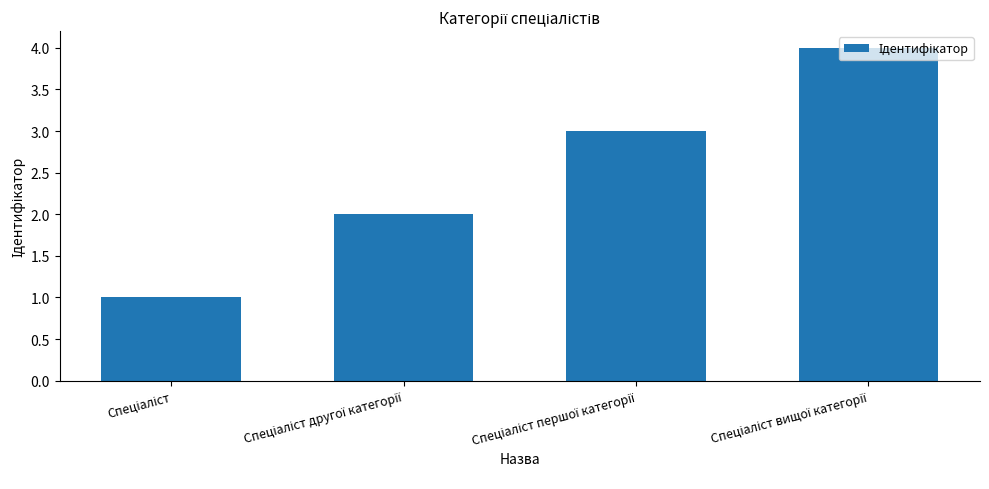

What is the maximum value shown in the chart?

4